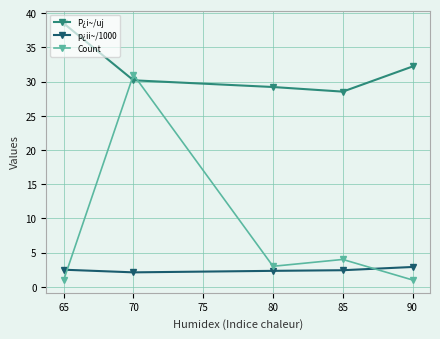

At 80, list the series in order from smallest to largest.

p¿ii~/1000, Count, P¿i~/uj